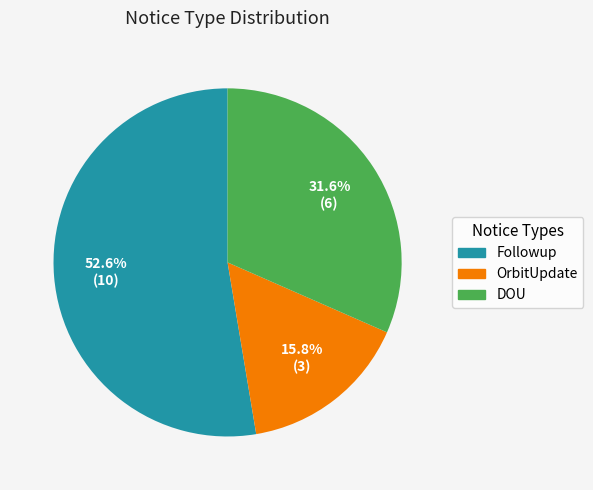

Which has a higher value, OrbitUpdate or DOU?

DOU